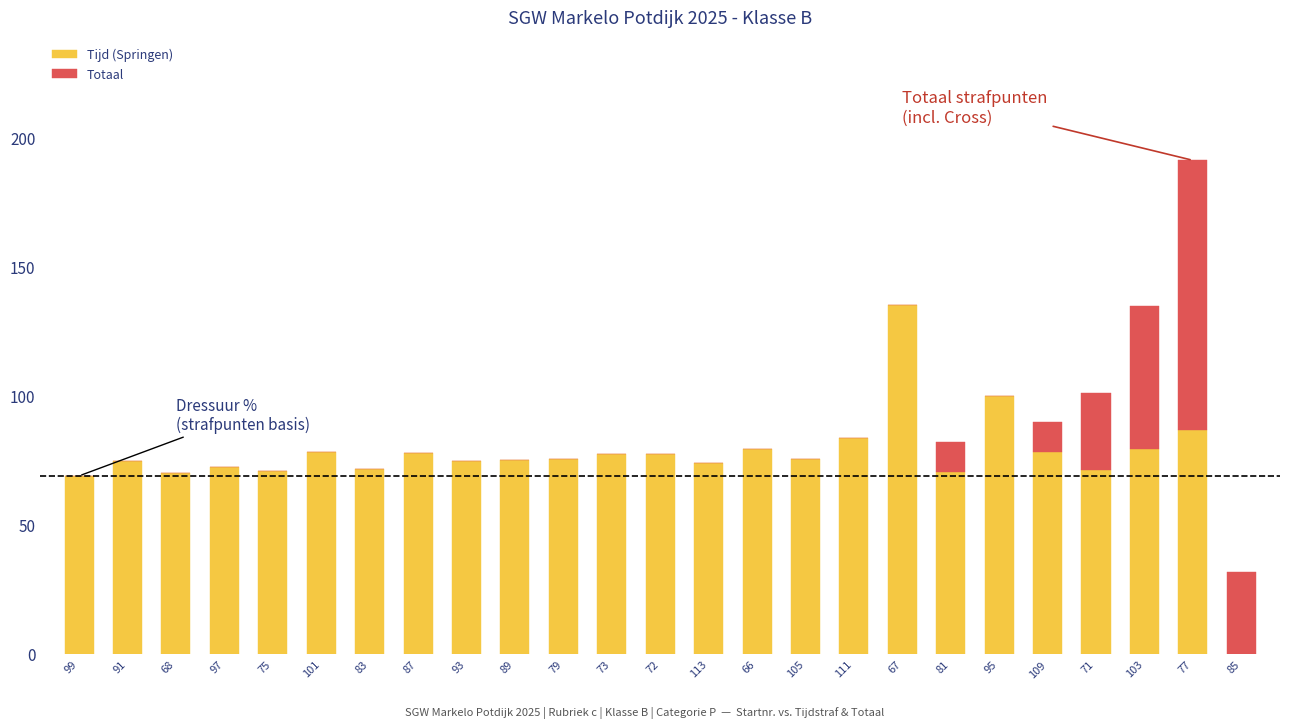

What is the sum of all Tijd (Springen) values?

1898.7